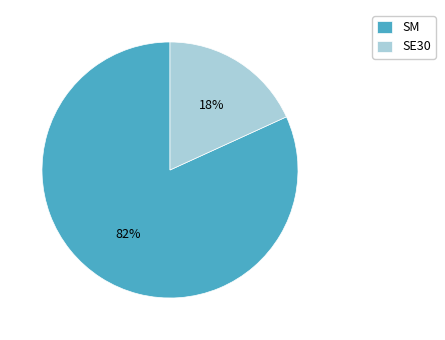

Which has a higher value, SE30 or SM?

SM